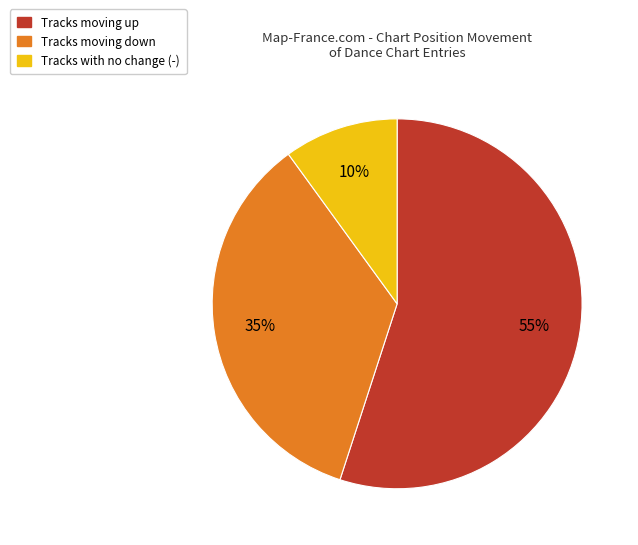

Is there any slice that represents more than half of the pie?

Yes